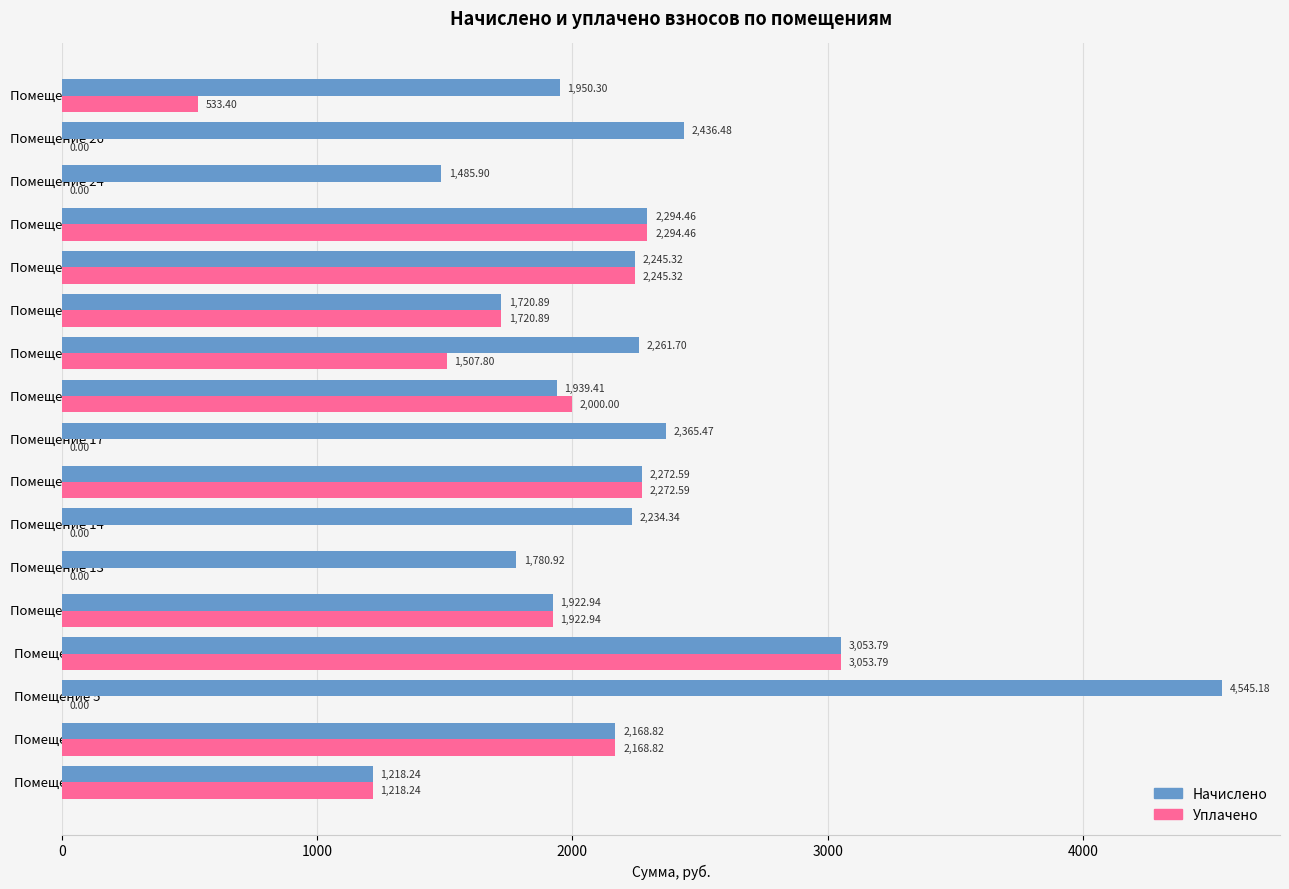

What is the sum of the Уплачено values at Помещение 9 and Помещение 5?

3053.8